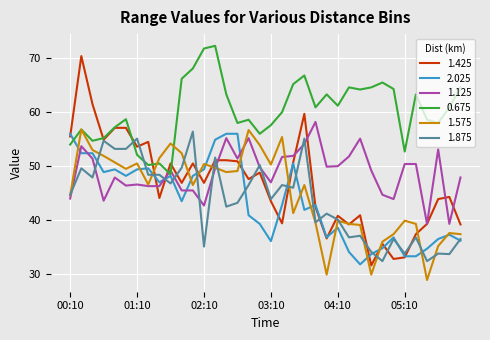

Which series has the largest range (max minus min)?

1.425